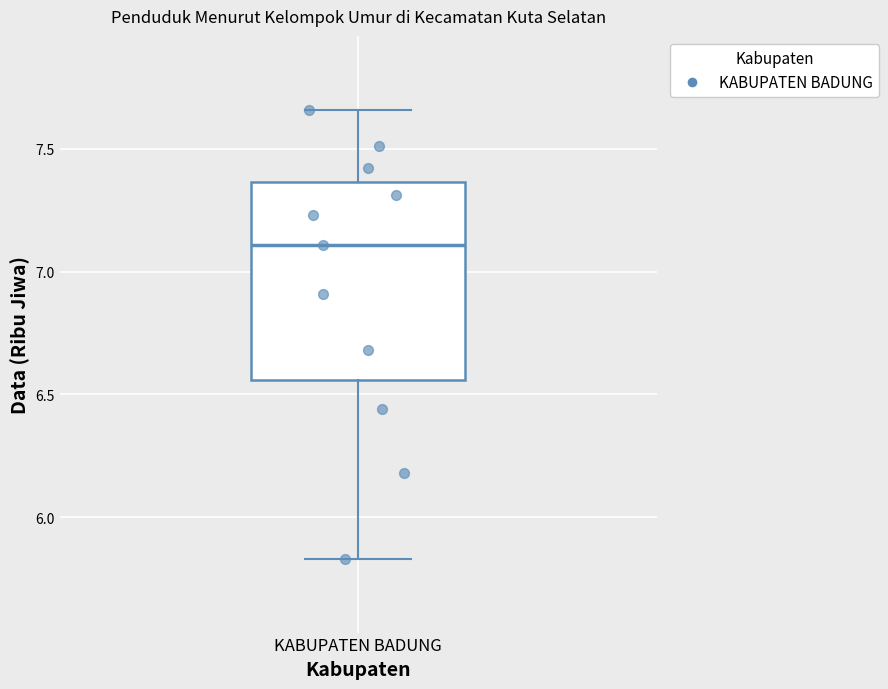

Transcribe this box plot: give where the median line is, the range the box spans, and where the two whiskers end, as read against the y-axis. The values are not printed on the chart, so give them approximately, as read against the axis.

median 7.10, box 6.55 to 7.35, whiskers 5.85 to 7.65